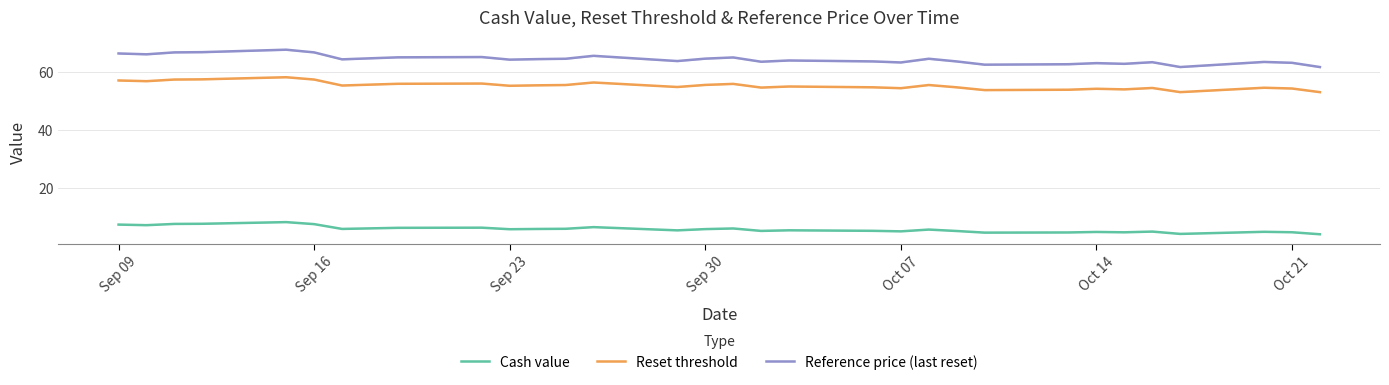

List the series in order of their peak value, highest first.

Reference price (last reset), Reset threshold, Cash value